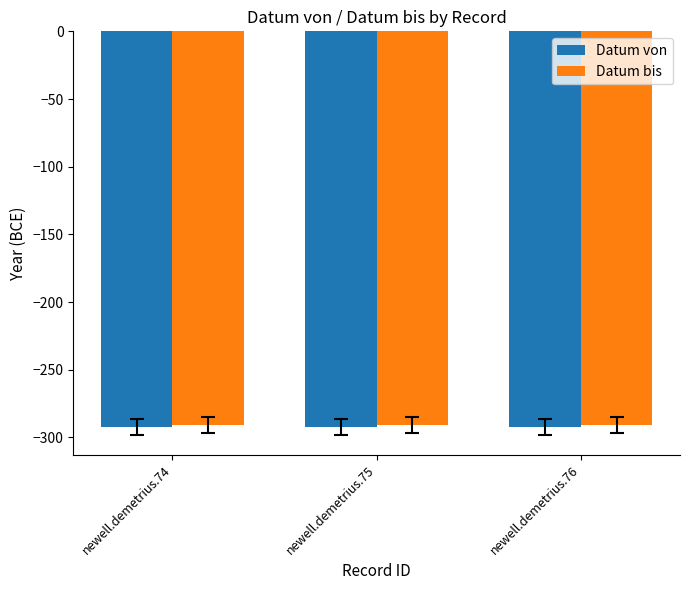

What is the minimum value for Datum von?

-292